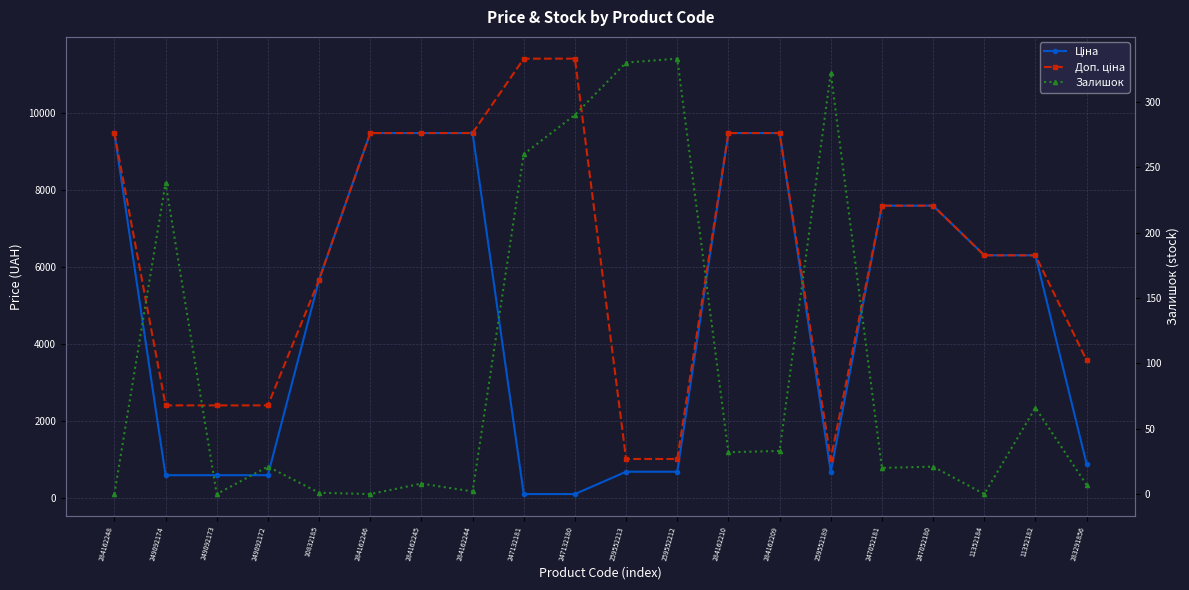

Count the number of categories in the chart.

20